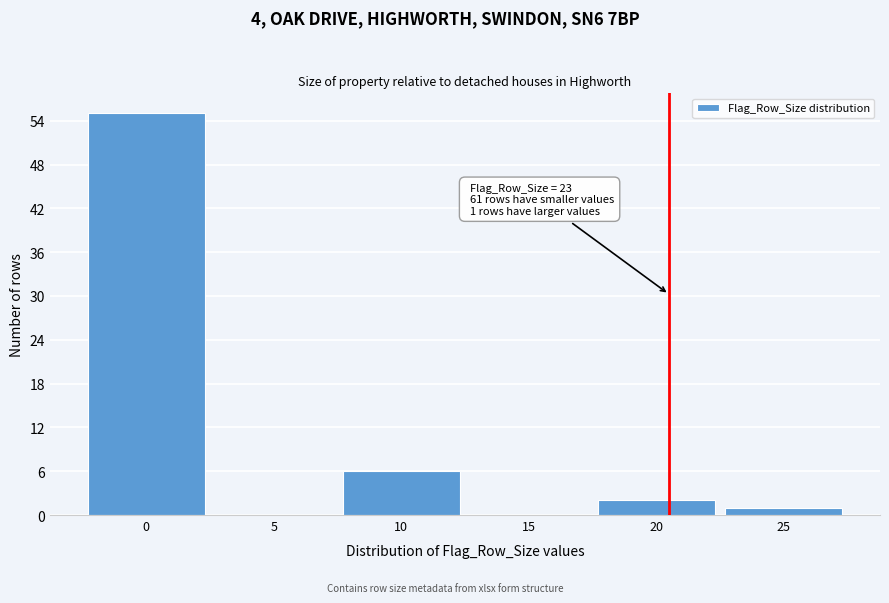

Reading left to right, what are all the values shown in this chart?

0=55	5=0	10=6	15=0	20=2	25=1